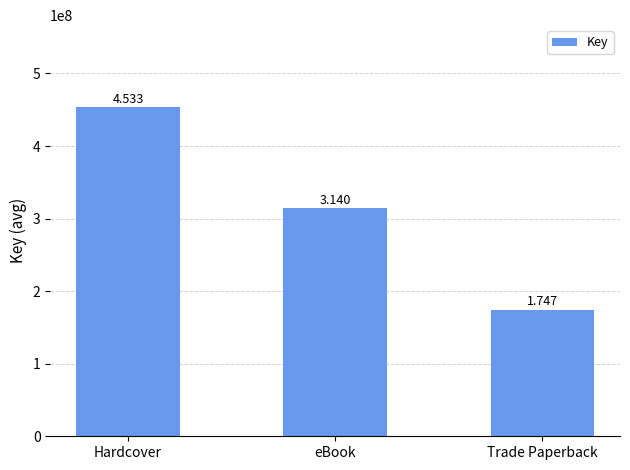

What is the sum of all values?

941881323